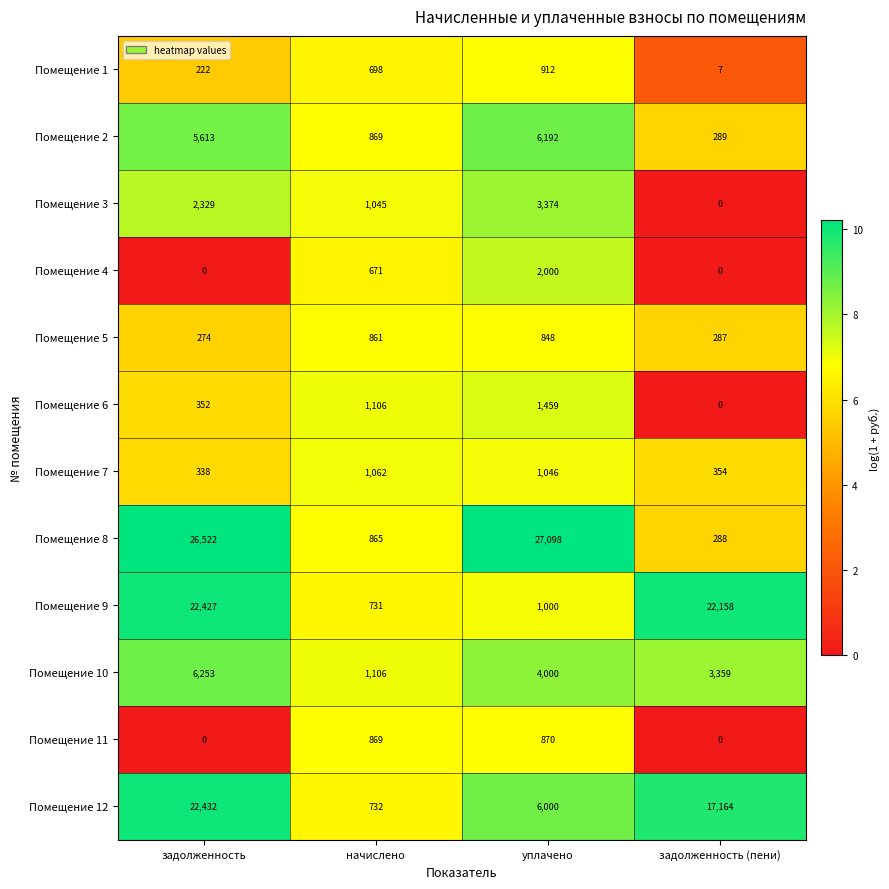

What is the greatest value displayed?

27098